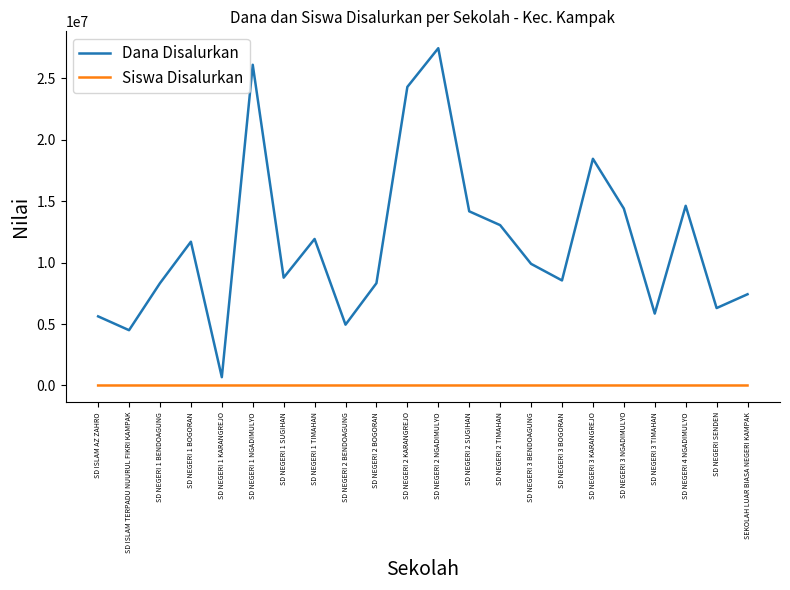

How many interior local valleys does the Dana Disalurkan series have?

7